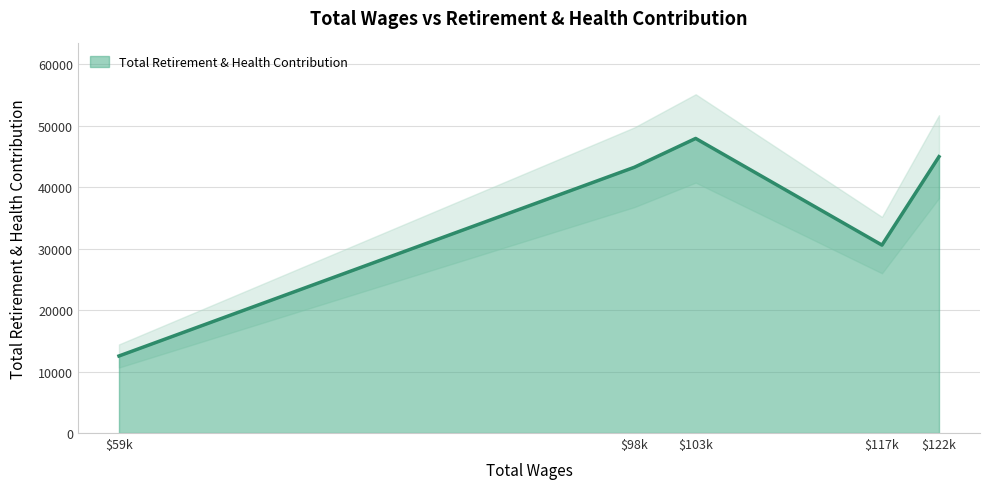

What is the maximum value shown in the chart?

47896